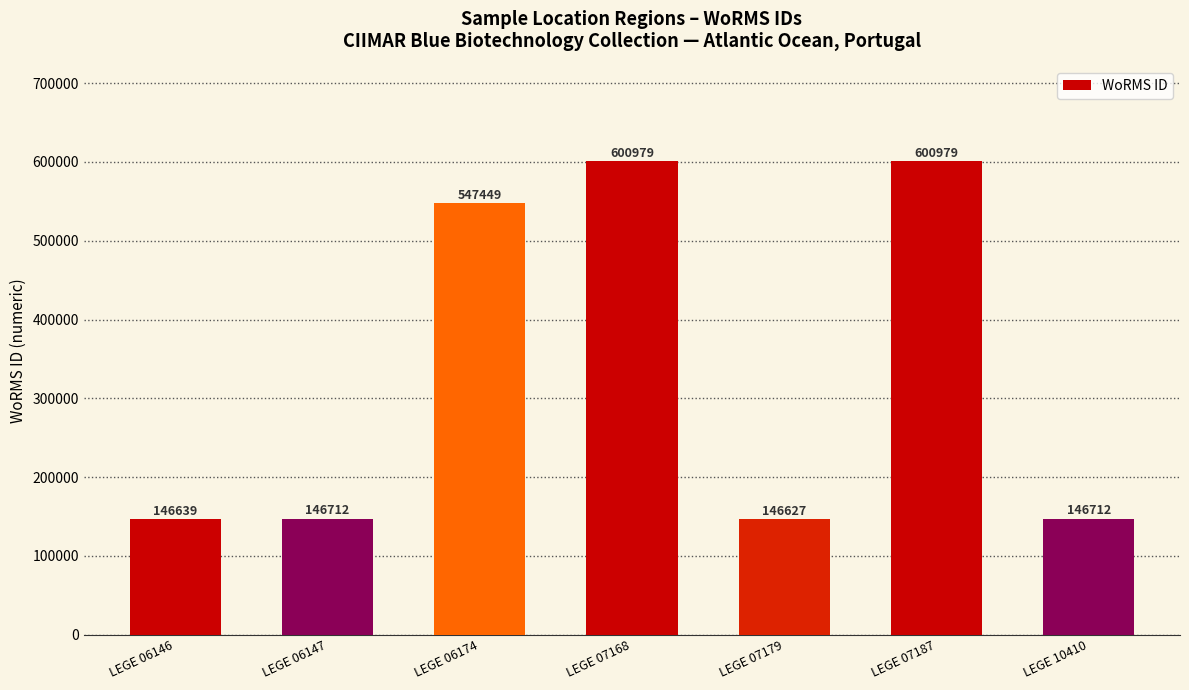

What is the sum of all values?

2336097